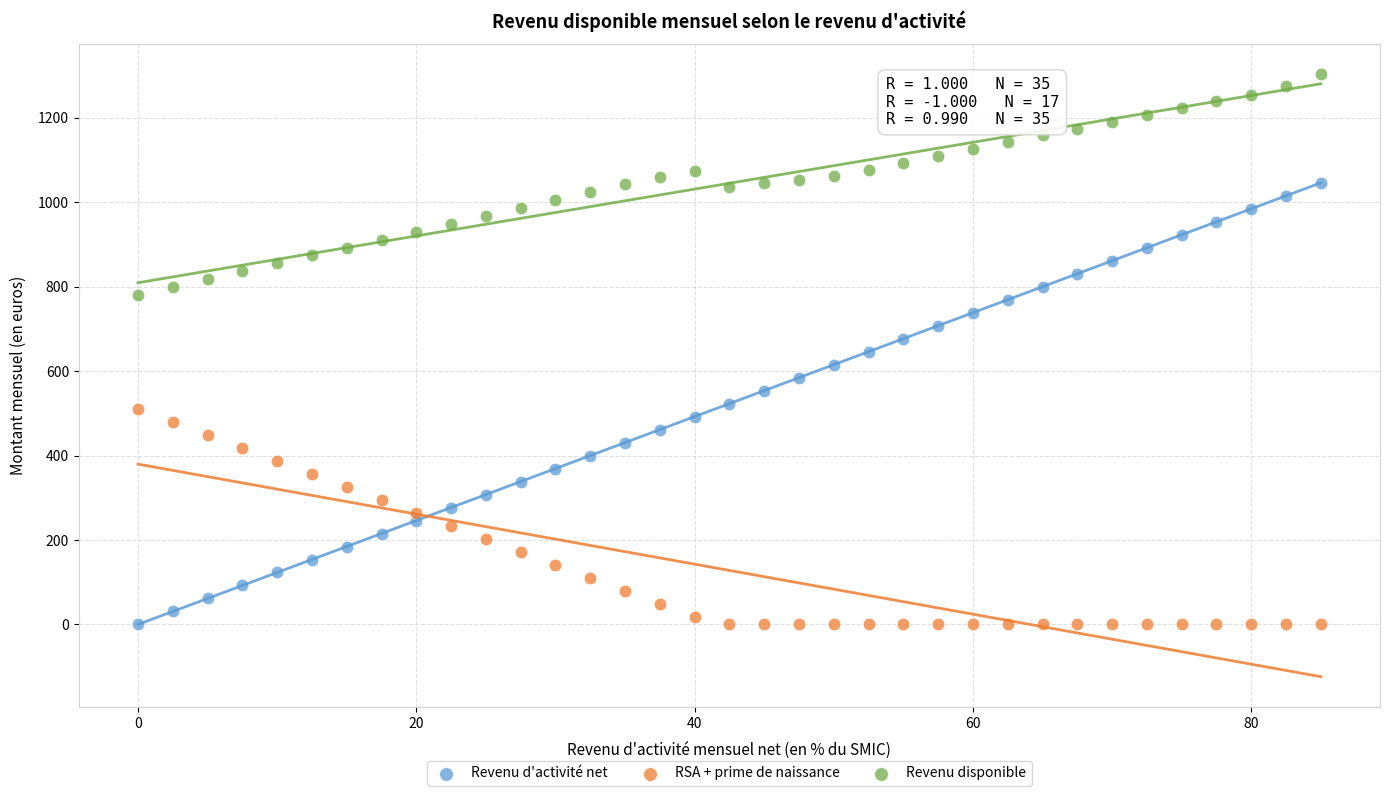

Which series has the largest Y range (max minus min)?

Revenu d'activité net